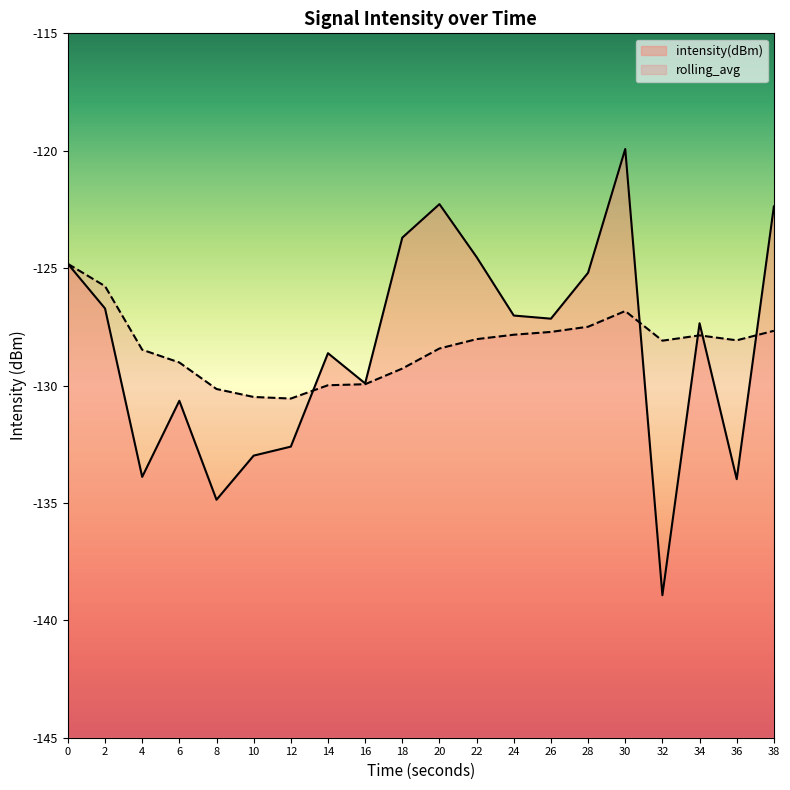

Which series changed the most between 24 and 26?

intensity(dBm)